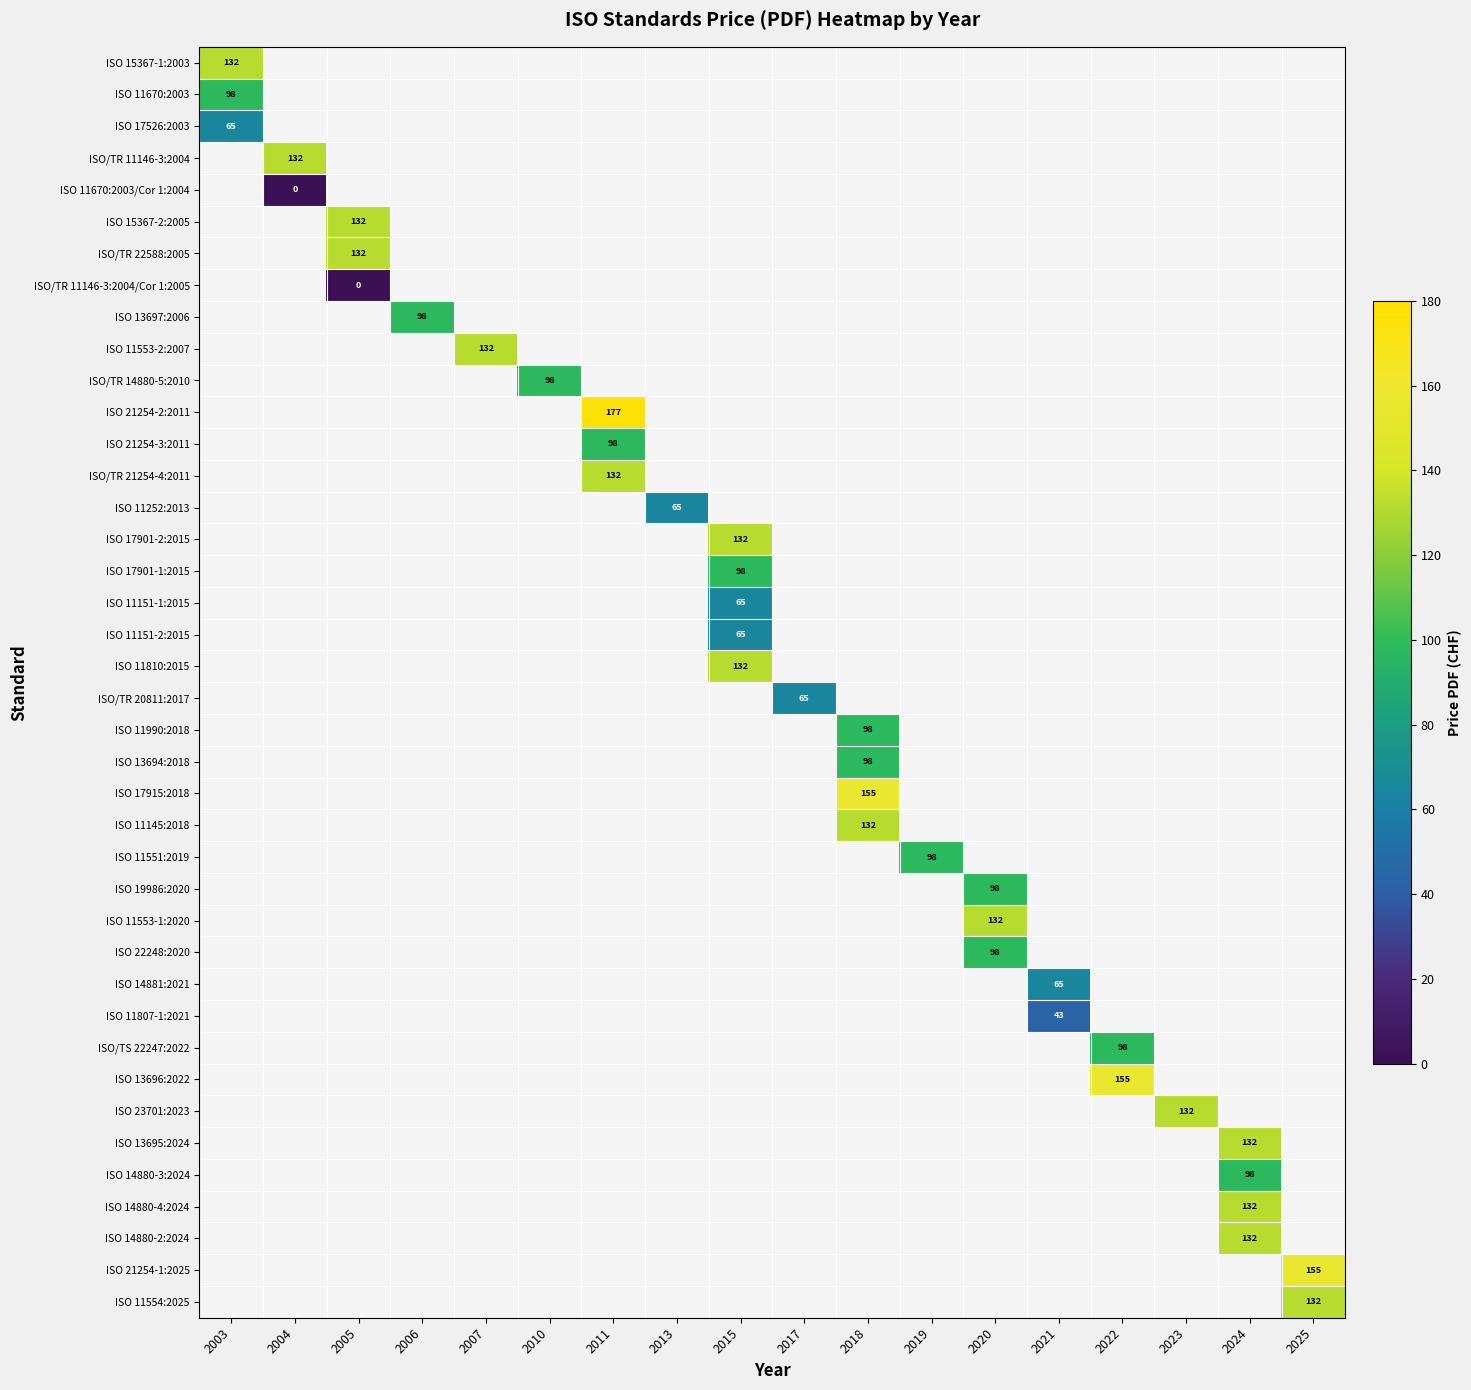

Which category has the lowest value across all series?

2004